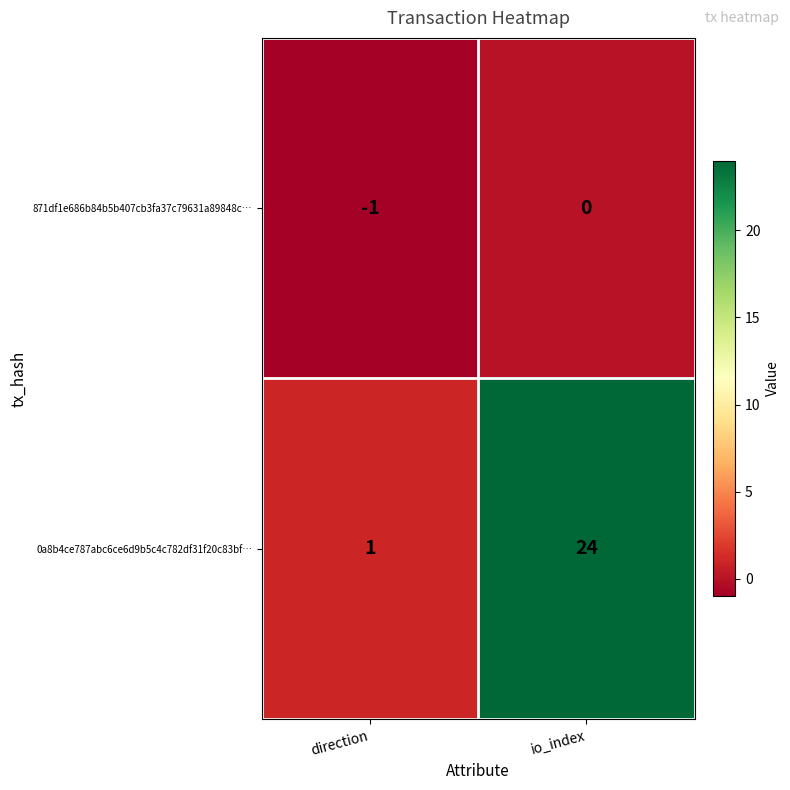

What is the difference between the maximum and minimum values in the 0a8b4ce787abc6ce6d9b5c4c782df31f20c83bf… series?

23